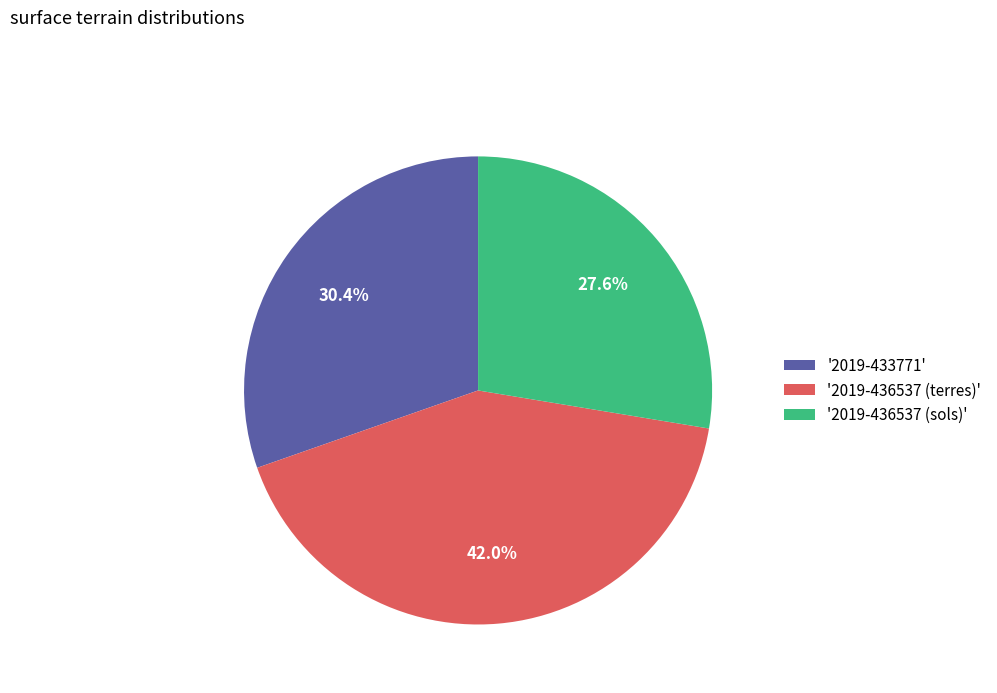

Does '2019-436537 (terres)' account for over 50% of the chart?

No